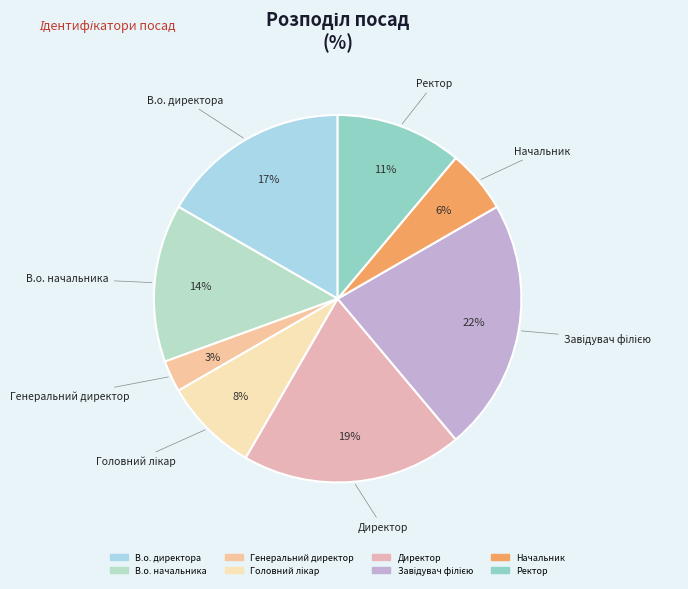

Which slice is the smallest?

Генеральний директор